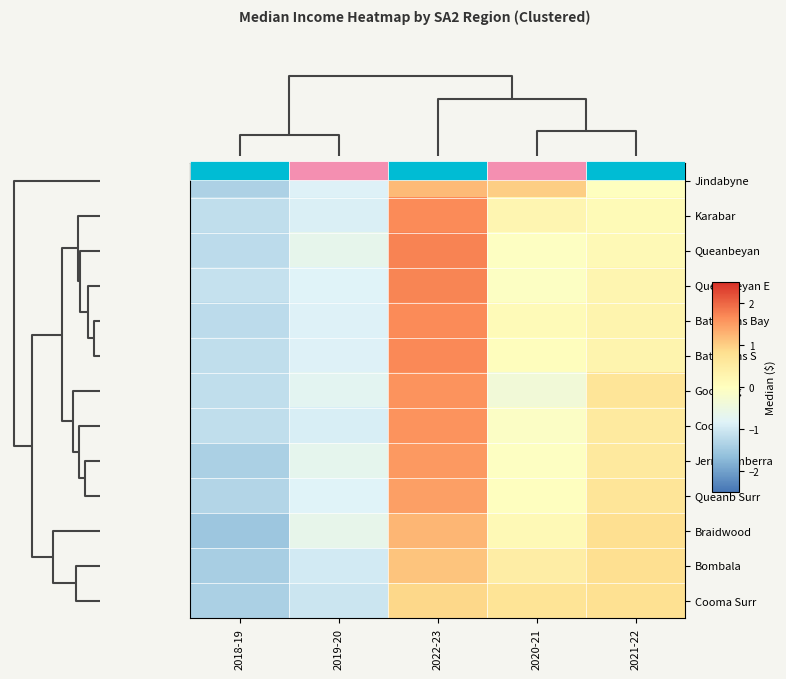

Count the number of data series in this chart.

13